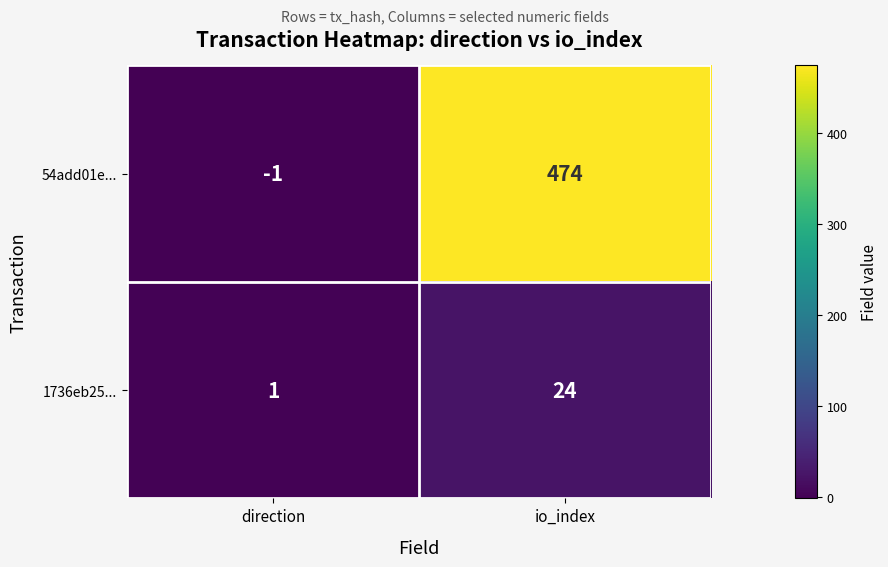

The value of 1736eb25... at io_index is 24. True or false?

True